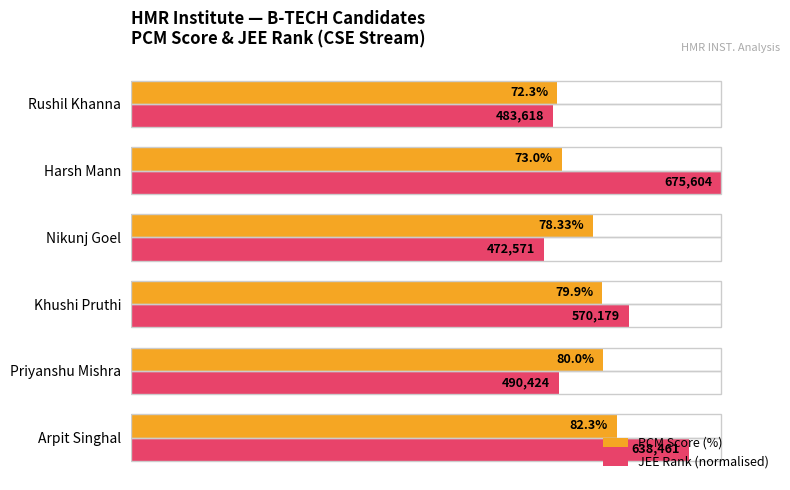

List the series in order of their overall mean, highest first.

JEE Rank (normalised), PCM Score (%)